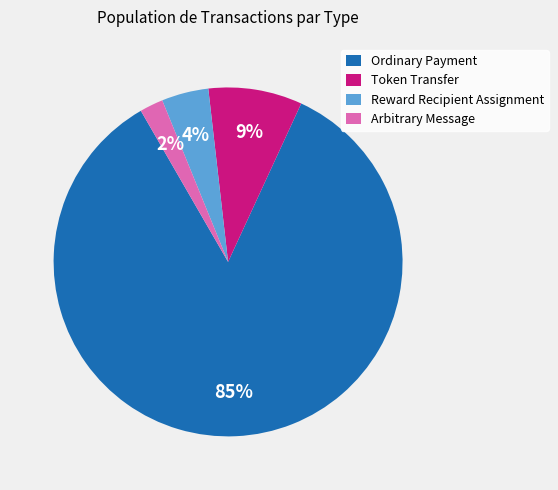

To the nearest percent, what is the combined percentage of Reward Recipient Assignment and Token Transfer?

13%